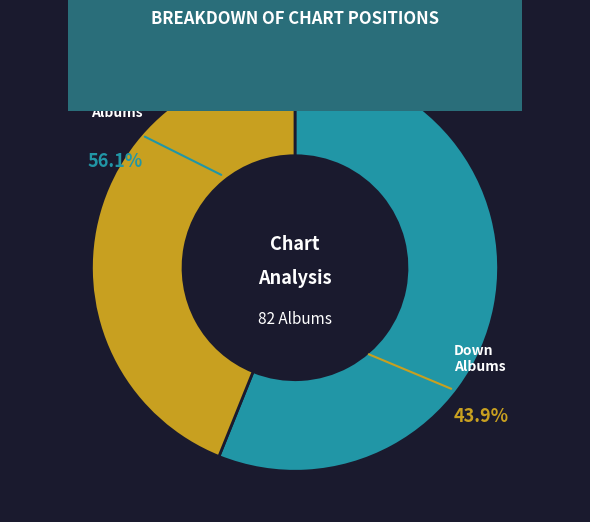

What is the largest slice in the pie chart?

Up